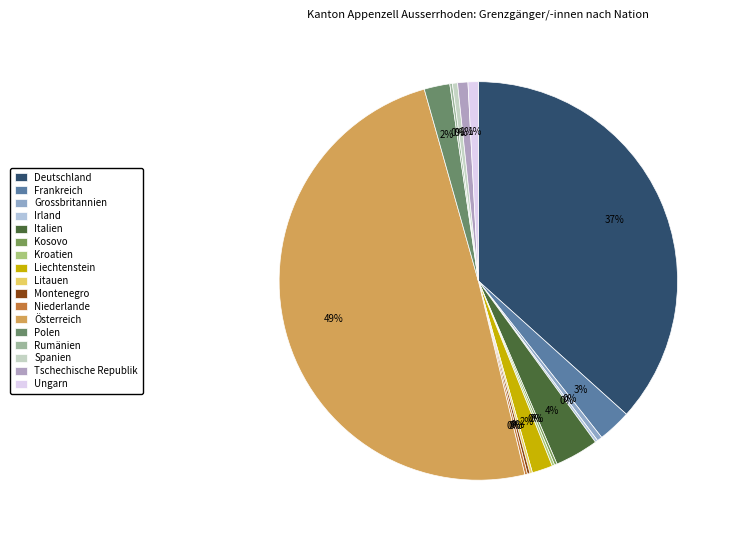

Which slice is the smallest?

Irland